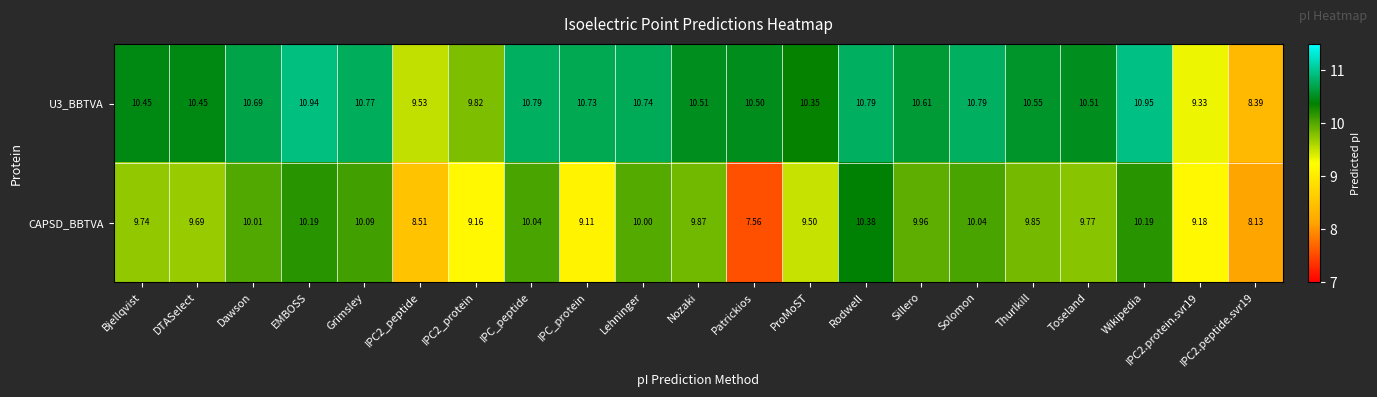

At which label does CAPSD_BBTVA first exceed 9?

Bjellqvist